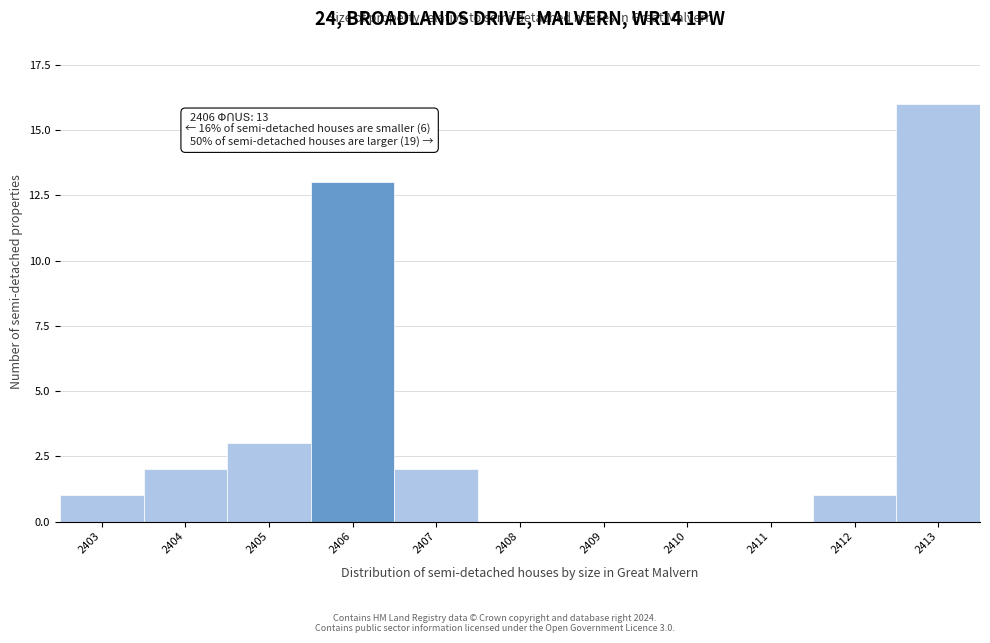

Reading right to left, transcribe all the data shown in this chart.

2413=16	2412=1	2411=0	2410=0	2409=0	2408=0	2407=2	2406=13	2405=3	2404=2	2403=1